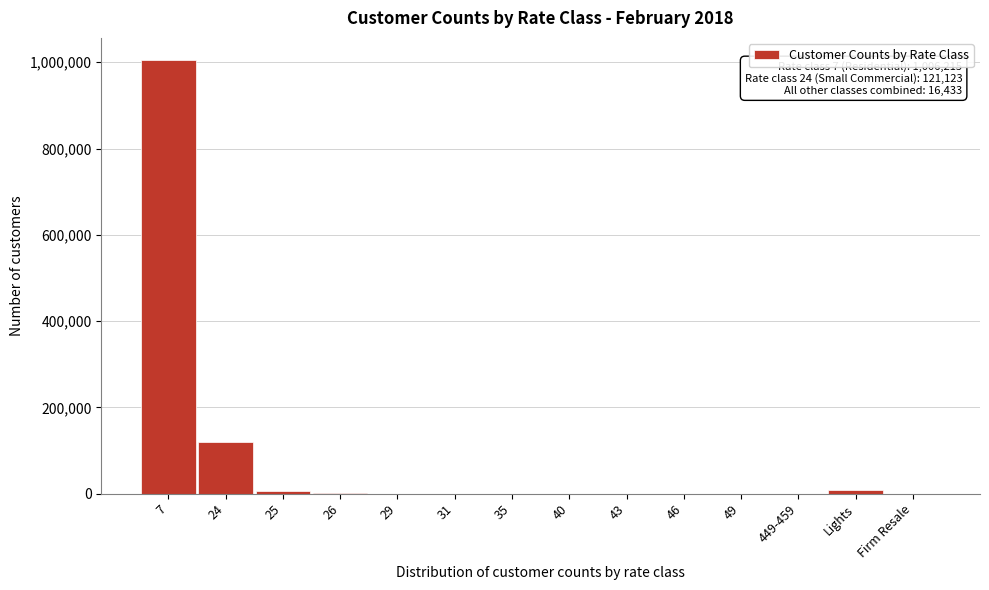

What is the greatest value displayed?

1006215